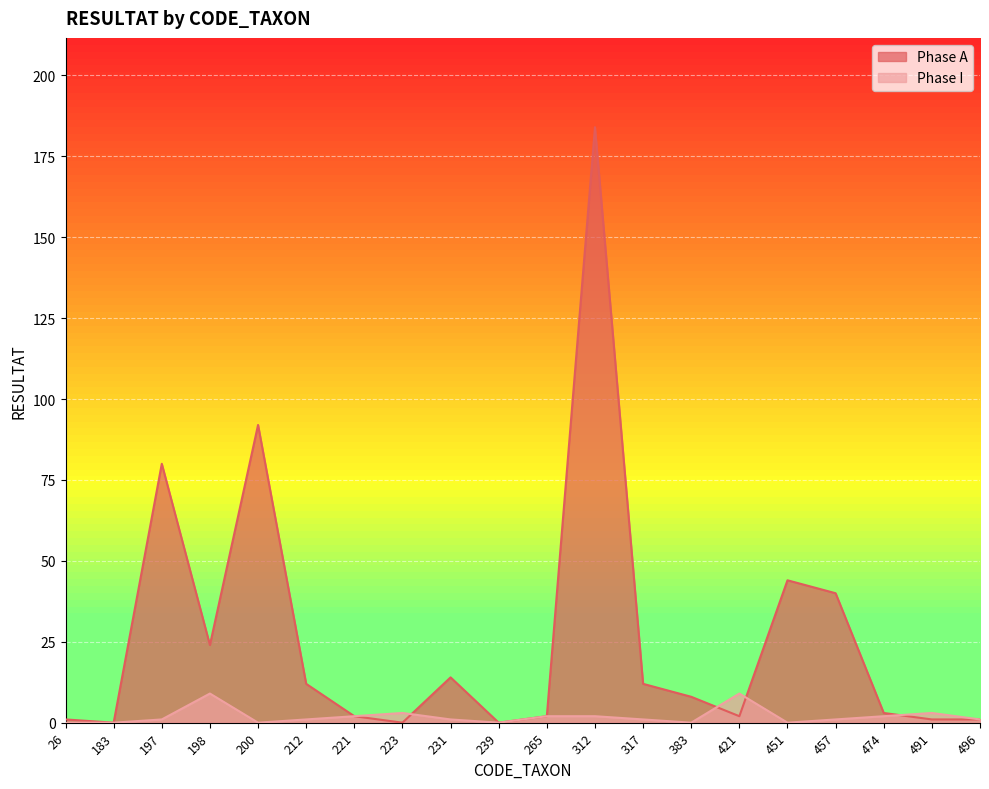

What is the difference between the maximum and minimum values in the Phase I series?

9